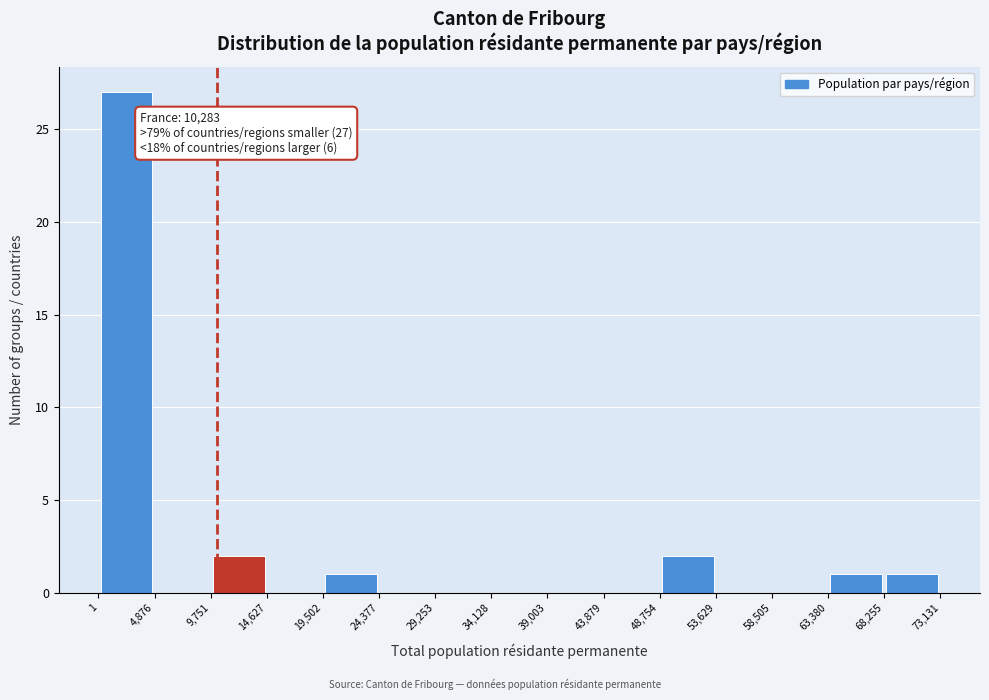

Which range on the x-axis has the tallest bar?

1 to 4,876